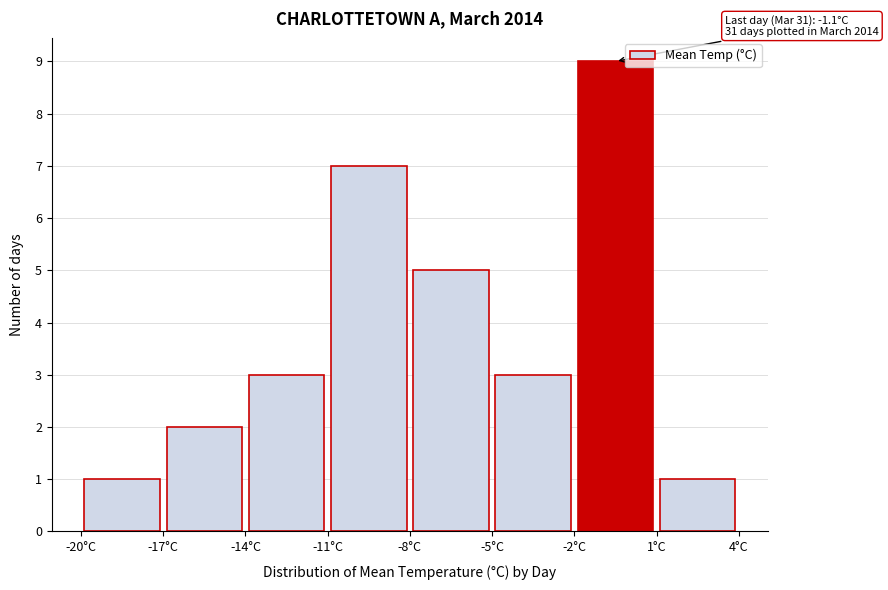

Over which range of the x-axis is the bar tallest?

-2 to 1